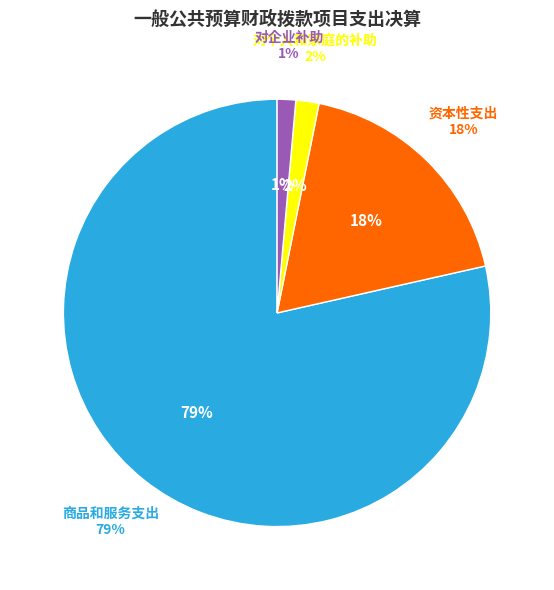

The 对个人和家庭的补助 slice represents 2% of the pie. True or false?

True